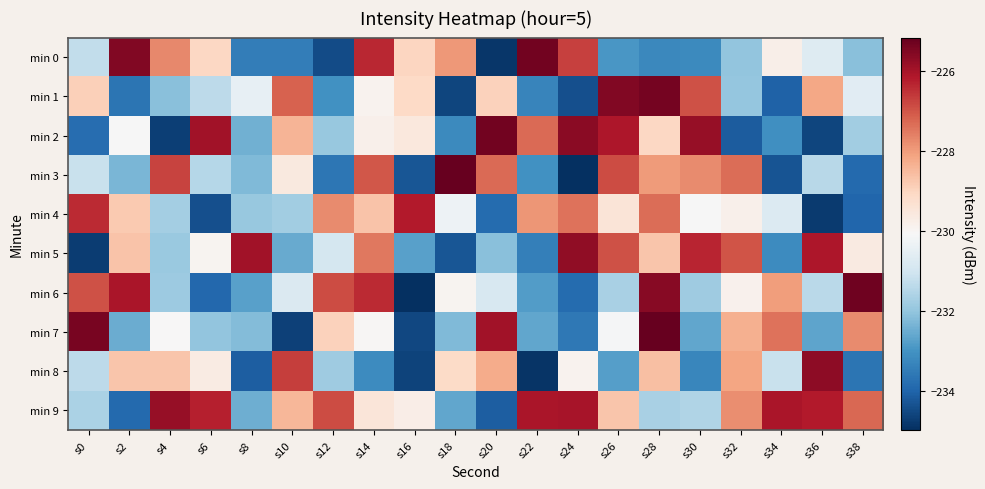

Which series changed the most between s2 and s26?

min 1